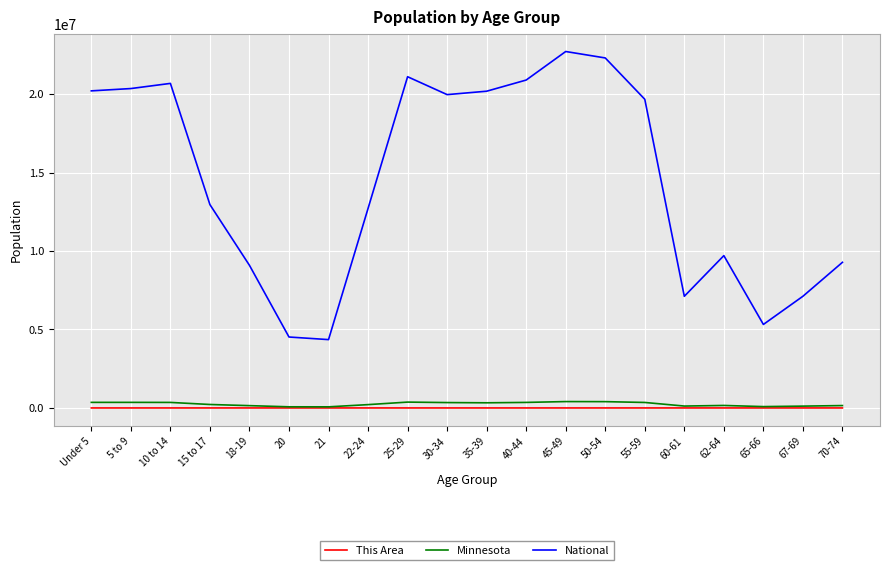

True or false: Minnesota and National cross at least once.

False